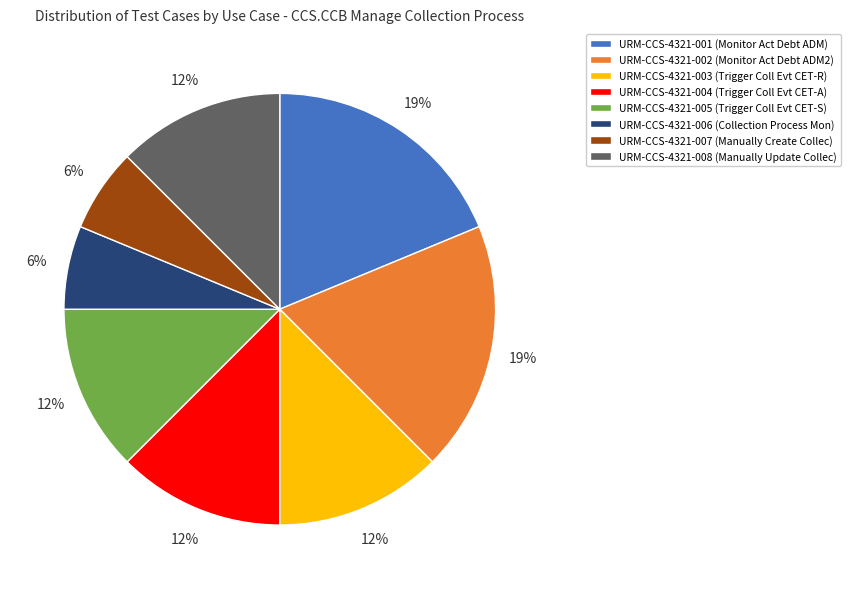

The URM-CCS-4321-008 slice represents 12% of the pie. True or false?

True